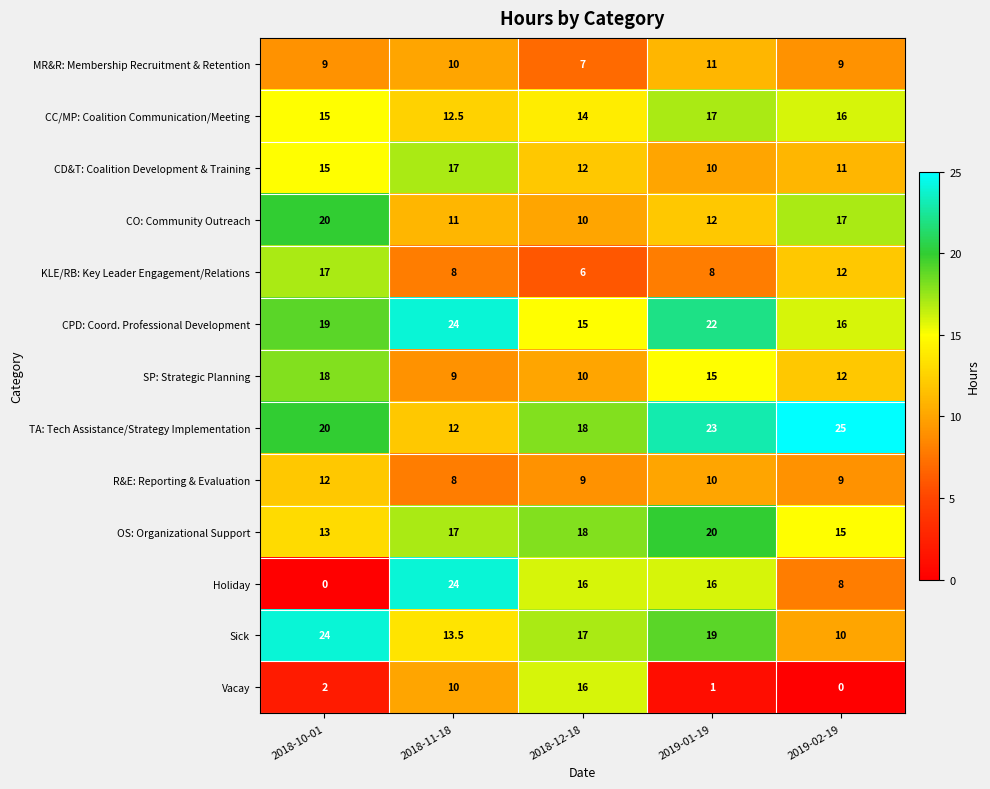

The value of Holiday at 2018-11-18 is 11.7. True or false?

False